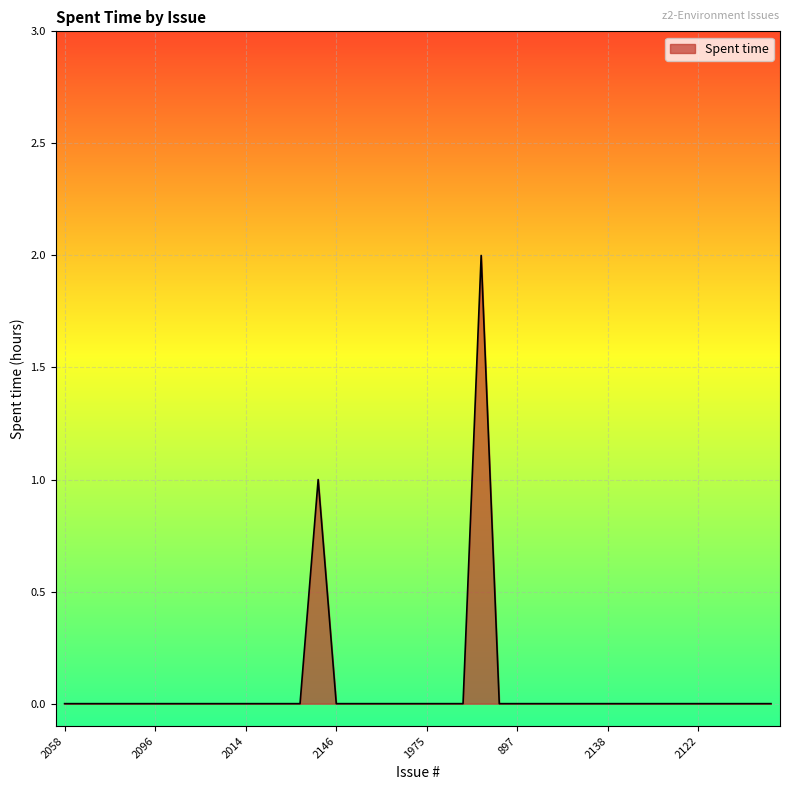

Is this an area chart (filled region under the line)?

Yes